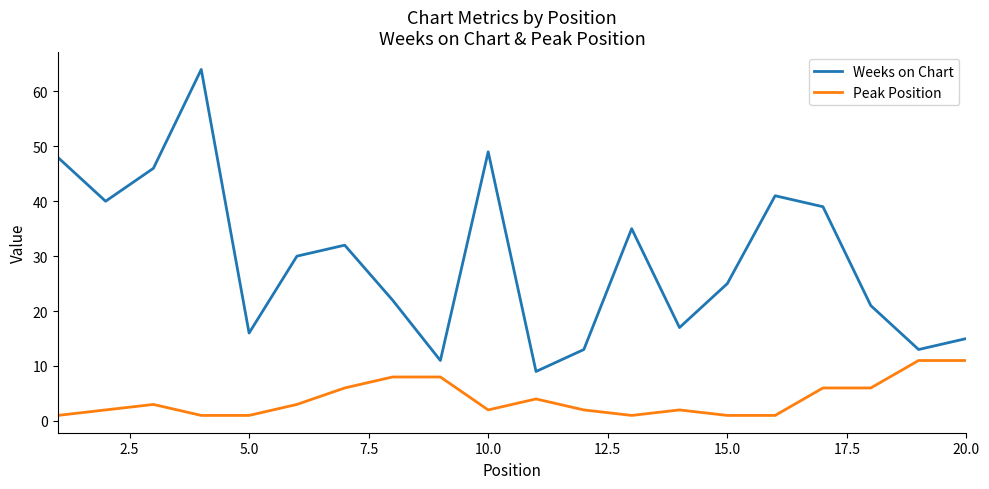

List the series in order of their overall mean, lowest first.

Peak Position, Weeks on Chart